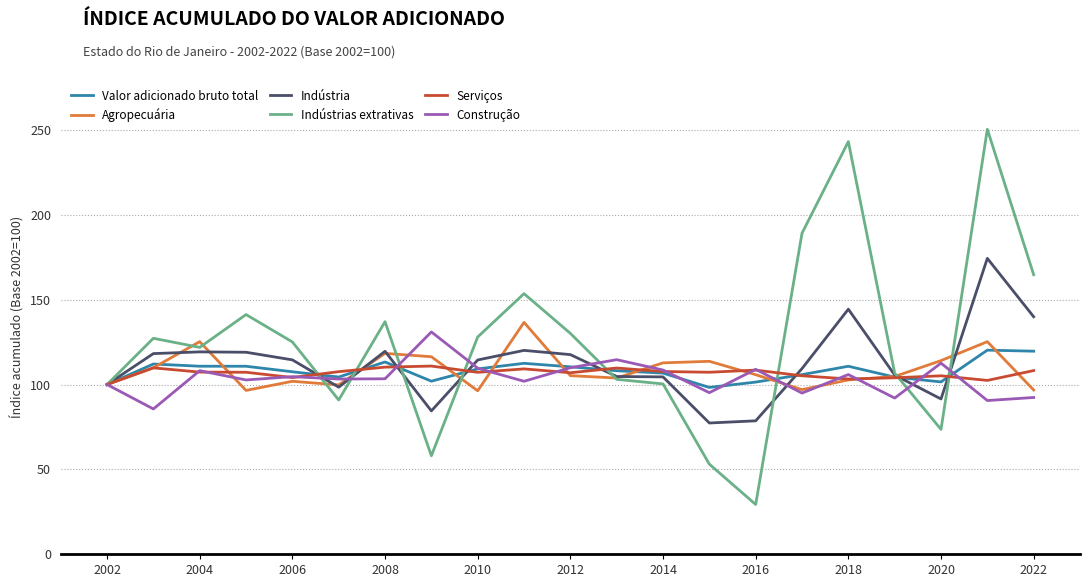

Which series has the largest range (max minus min)?

Indústrias extrativas